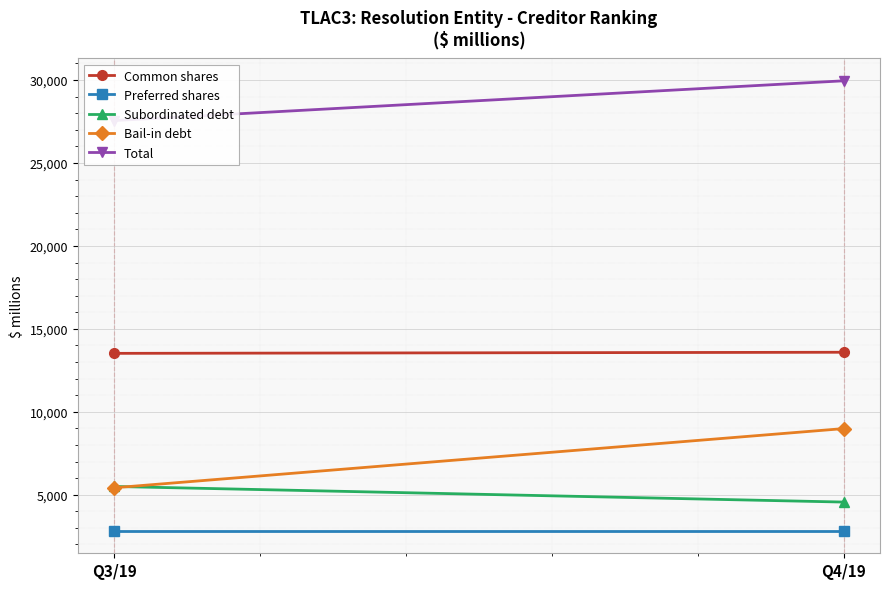

At Q3/19, list the series in order from largest to smallest.

Total, Common shares, Subordinated debt, Bail-in debt, Preferred shares